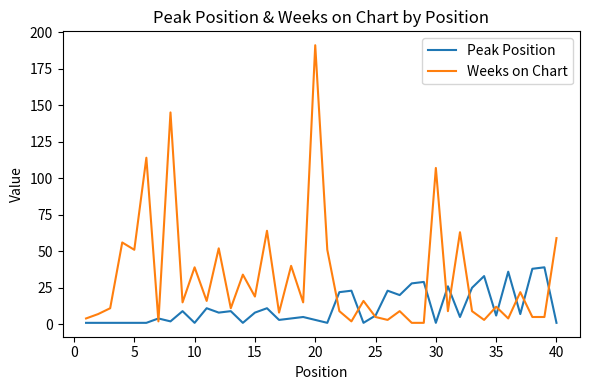

List the series in order of their peak value, highest first.

Weeks on Chart, Peak Position